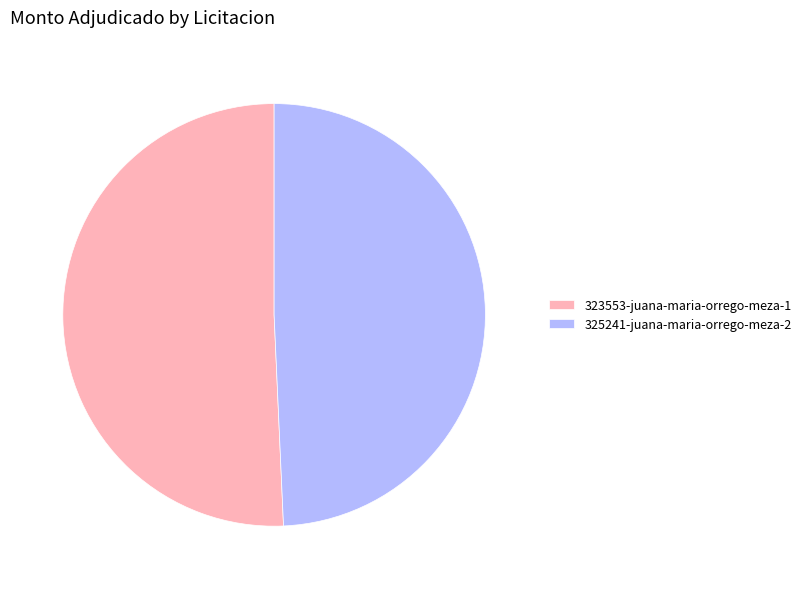

Which category has the biggest portion of the pie?

323553-juana-maria-orrego-meza-1